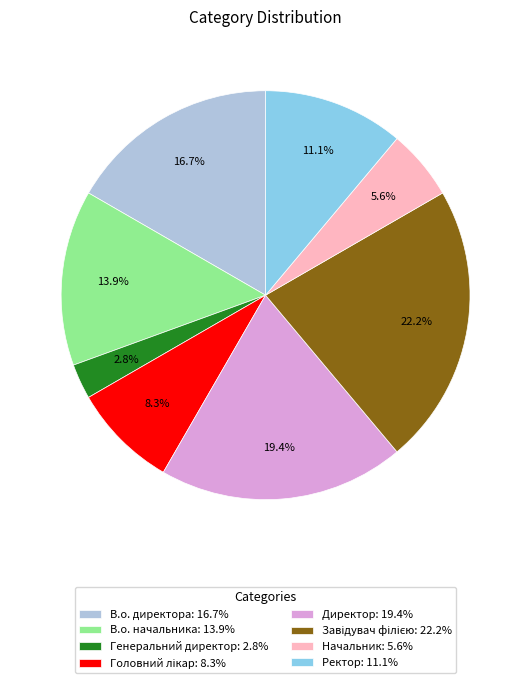

How many segments does this pie chart have?

8